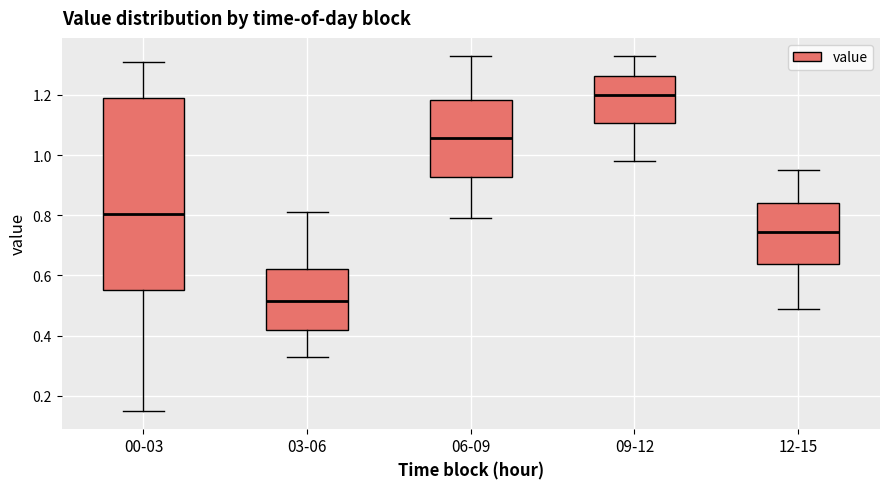

Which box is the tallest, from its lower edge to its upper edge?

00-03